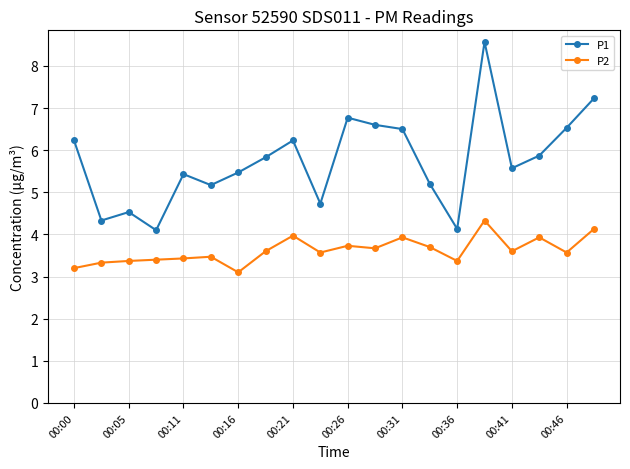

At how many categories does at least one series exceed 6?

8